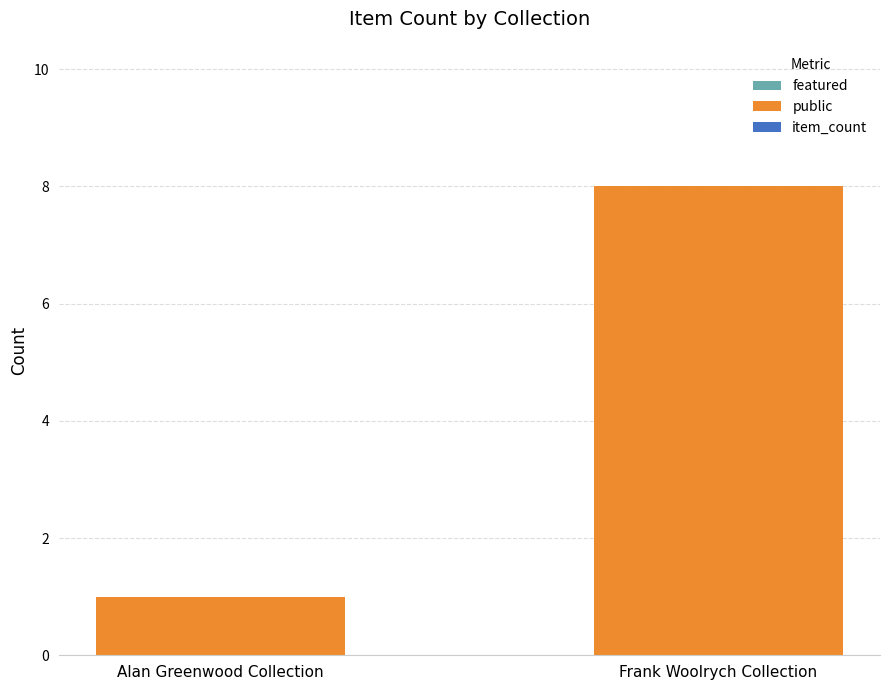

Which label corresponds to the largest value in the chart?

Frank Woolrych Collection